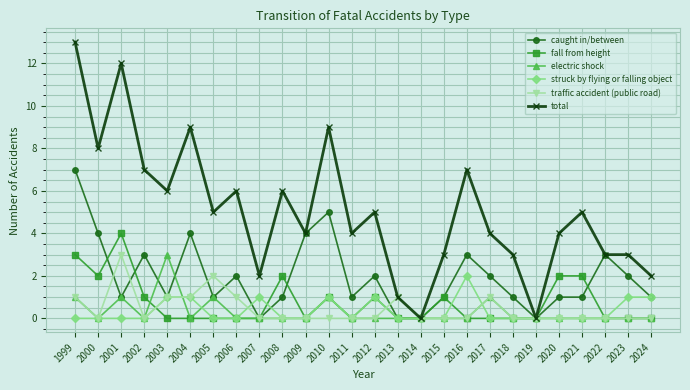

Reading left to right, transcribe all the data shown in this chart.

caught in/between: 7	4	1	3	1	4	1	2	0	1	4	5	1	2	0	0	1	3	2	1	0	1	1	3	2	1
fall from height: 3	2	4	1	0	0	0	0	0	2	0	1	0	1	0	0	1	0	0	0	0	2	2	0	0	0
electric shock: 1	0	1	0	3	0	1	0	0	0	0	1	0	0	0	0	0	0	1	0	0	0	0	0	0	0
struck by flying or falling object: 0	0	0	0	1	1	0	0	1	0	0	1	0	1	0	0	0	2	0	0	0	0	0	0	1	1
traffic accident (public road): 1	0	3	0	1	1	2	1	0	0	0	0	0	0	1	0	0	0	1	0	0	0	0	0	0	0
total: 13	8	12	7	6	9	5	6	2	6	4	9	4	5	1	0	3	7	4	3	0	4	5	3	3	2